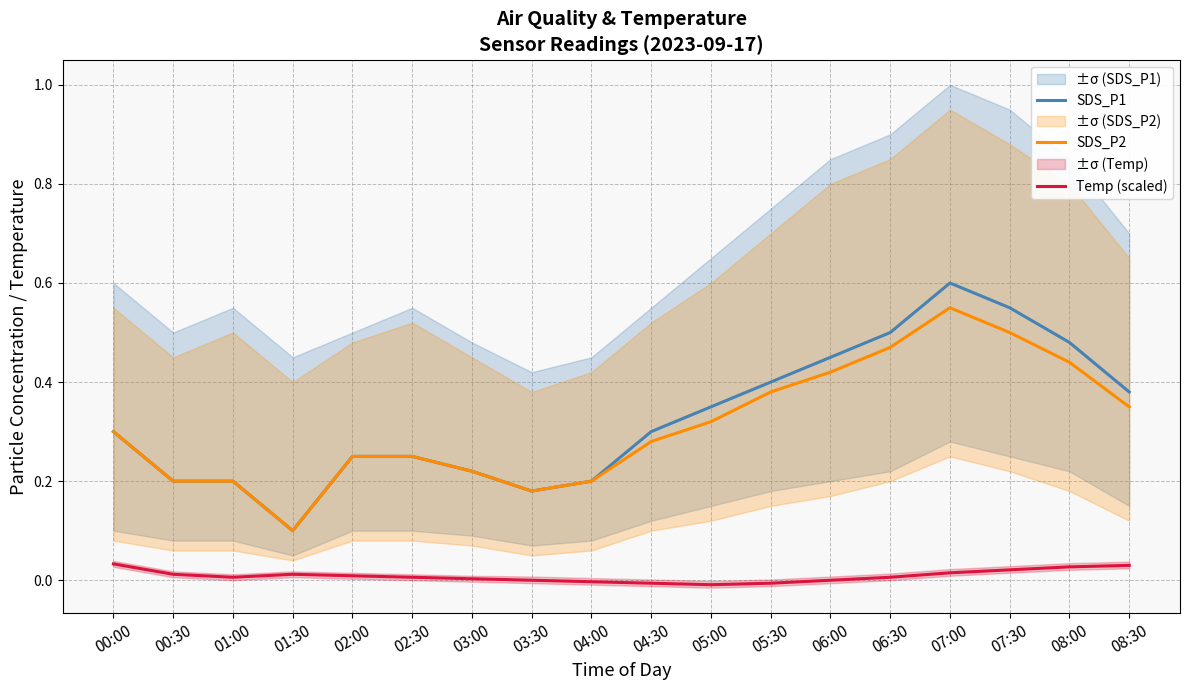

At which category does Temp (scaled) reach its first local peak?

01:30